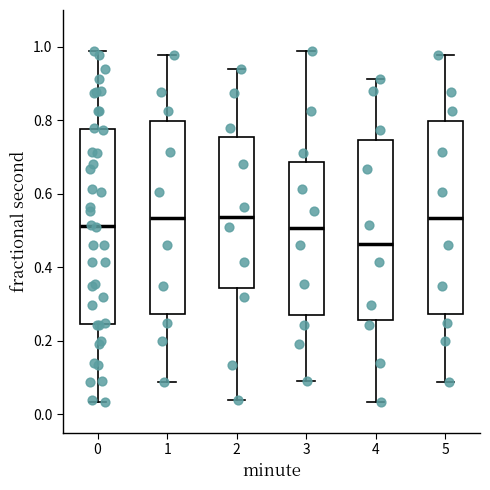

Which box has the lowest median line?

4